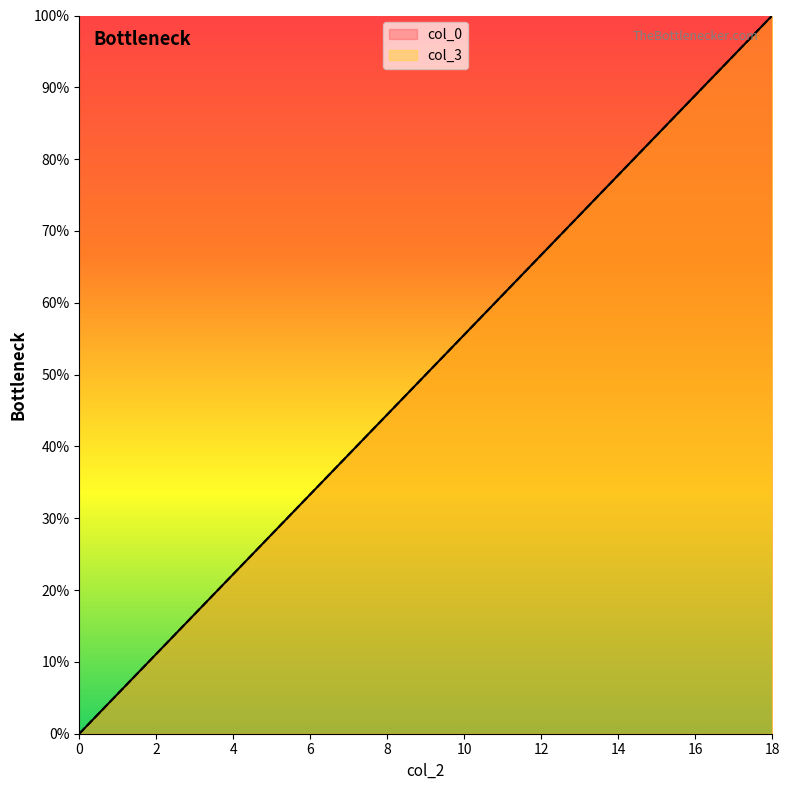

Is it true that col_3 equals 25.5 at 15?

False